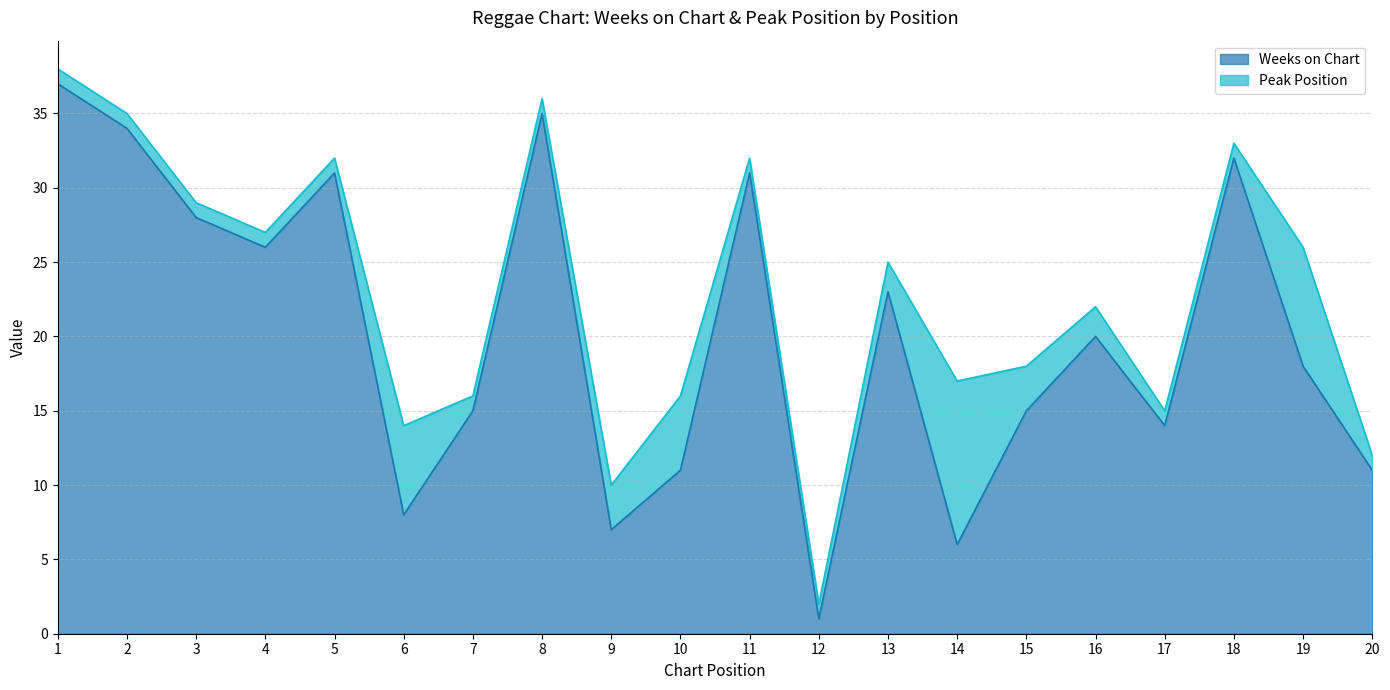

Does the chart have visible grid lines?

Yes